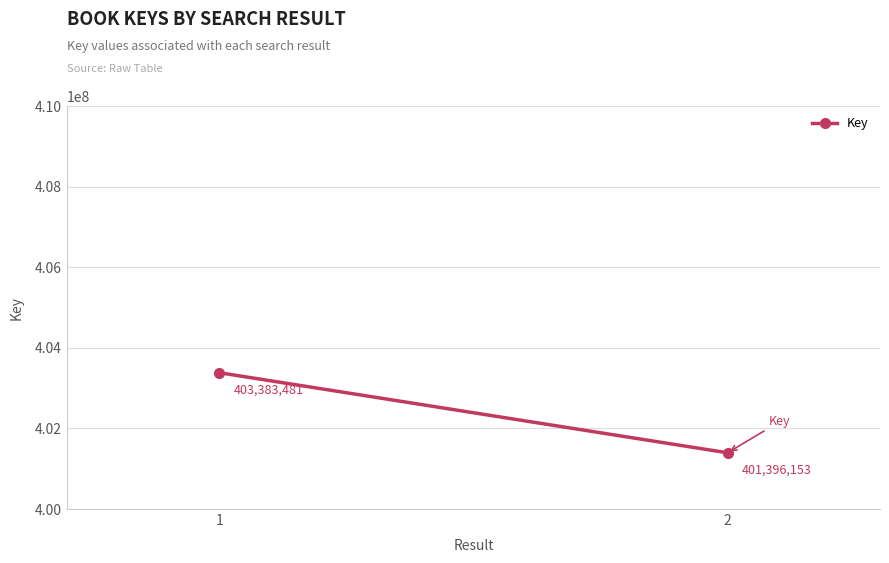

What is the change in value from 1 to 2?

-1987328